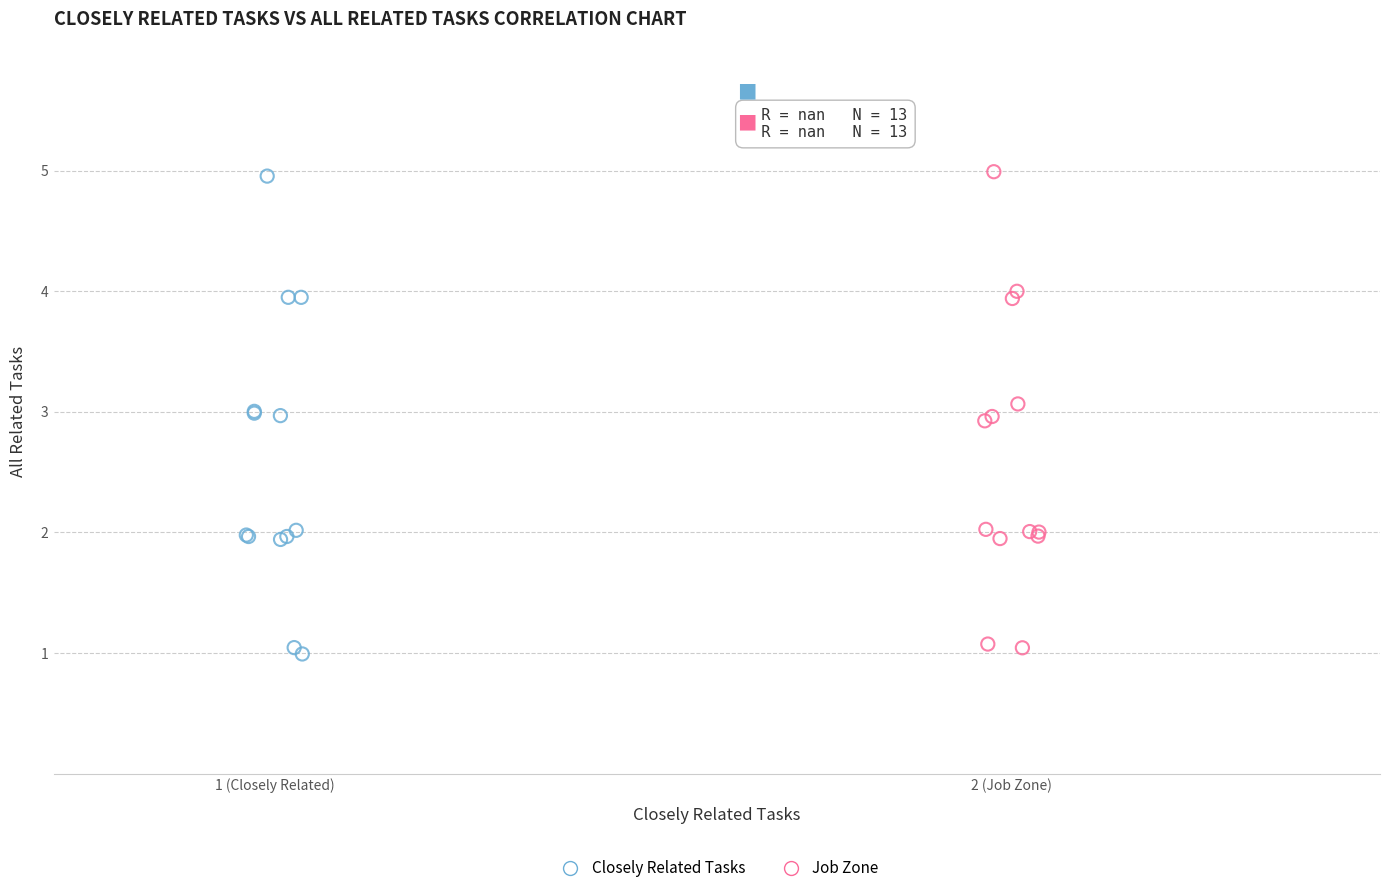

Which series reaches the minimum Y coordinate?

Closely Related Tasks